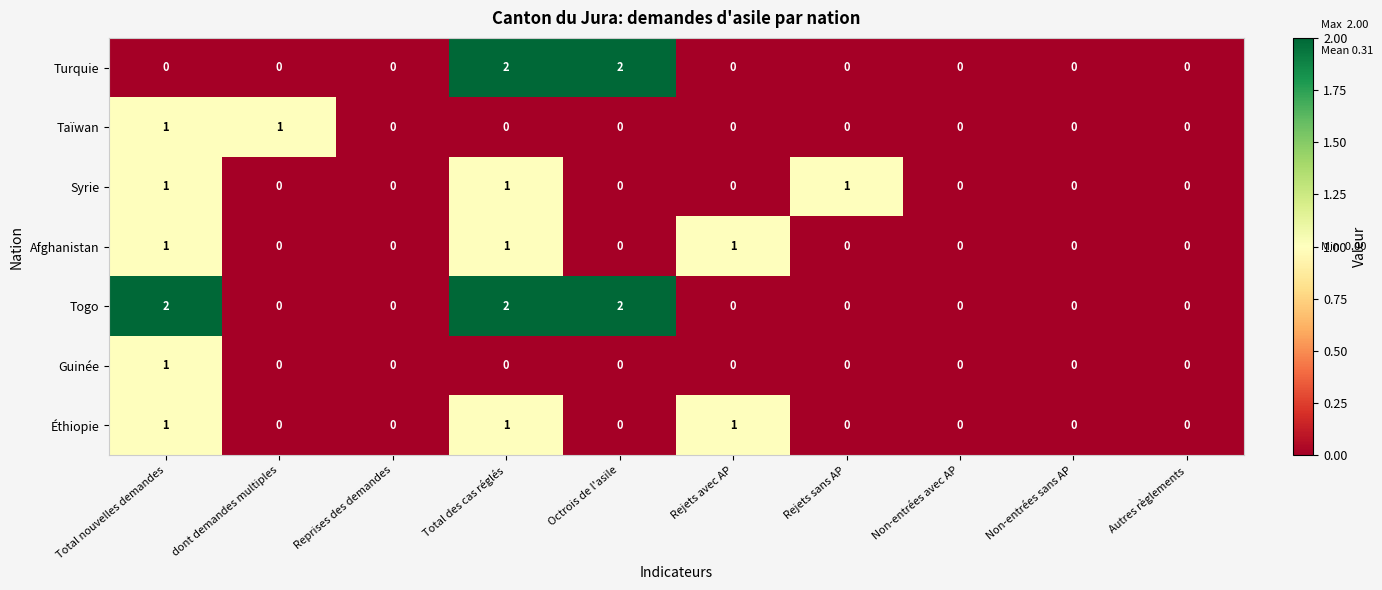

Which series has the largest total across all categories?

Togo